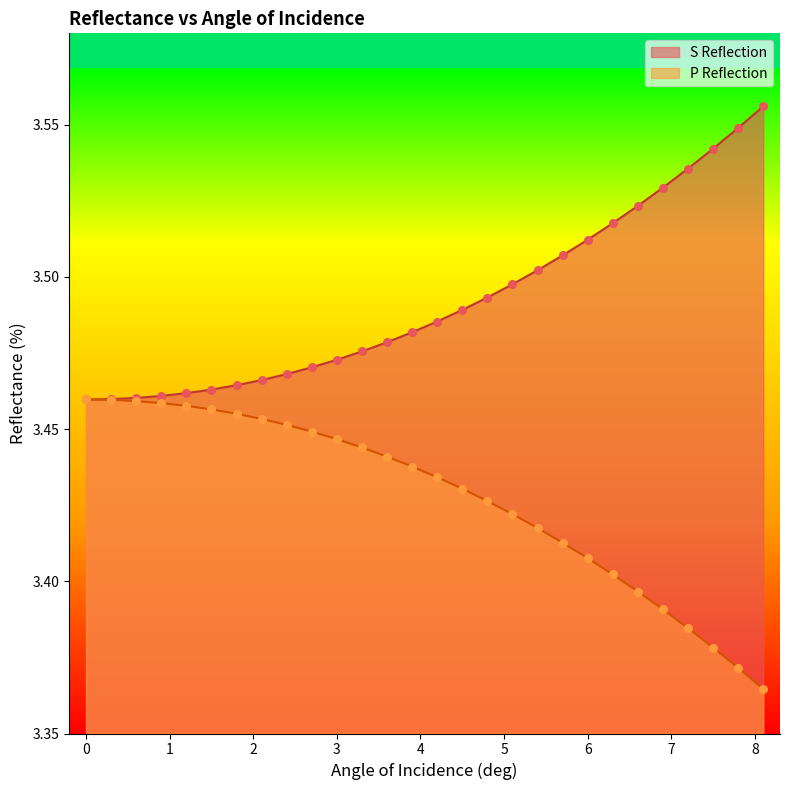

What is the total value across all series at 3.0?

6.9